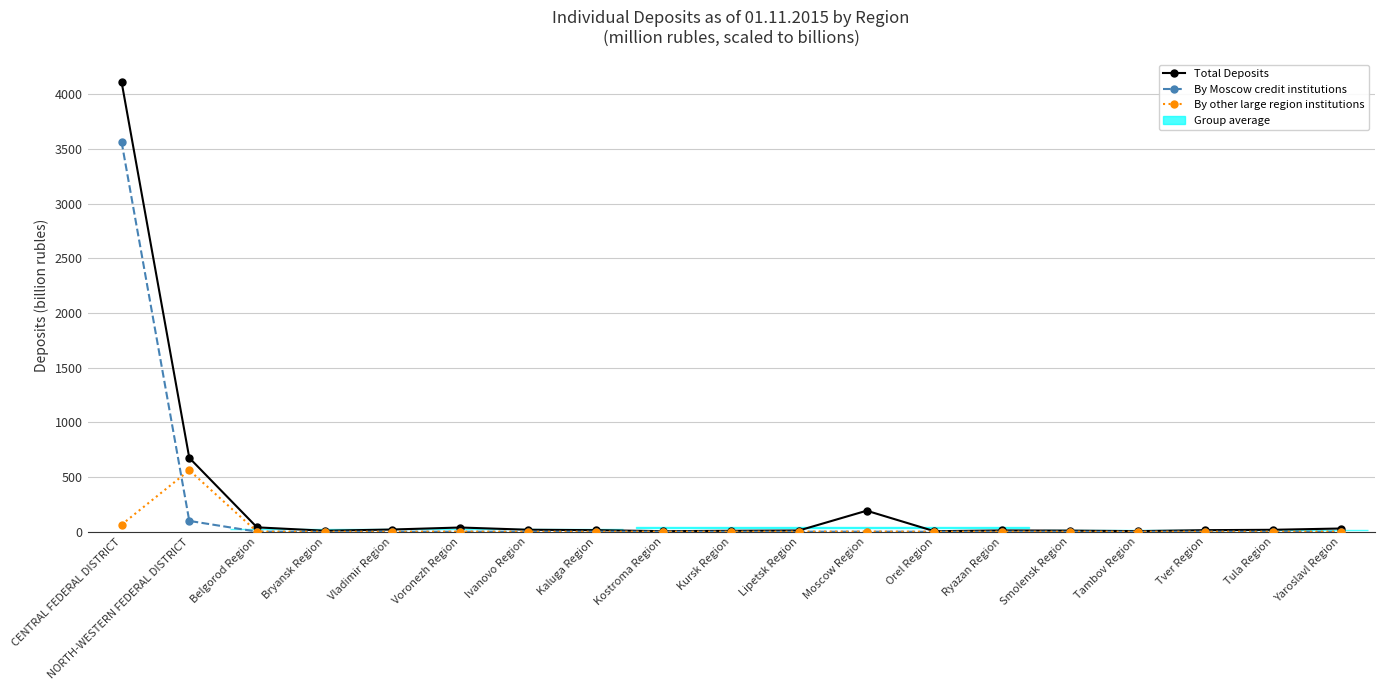

True or false: Total Deposits and By other large region institutions intersect in this chart.

False